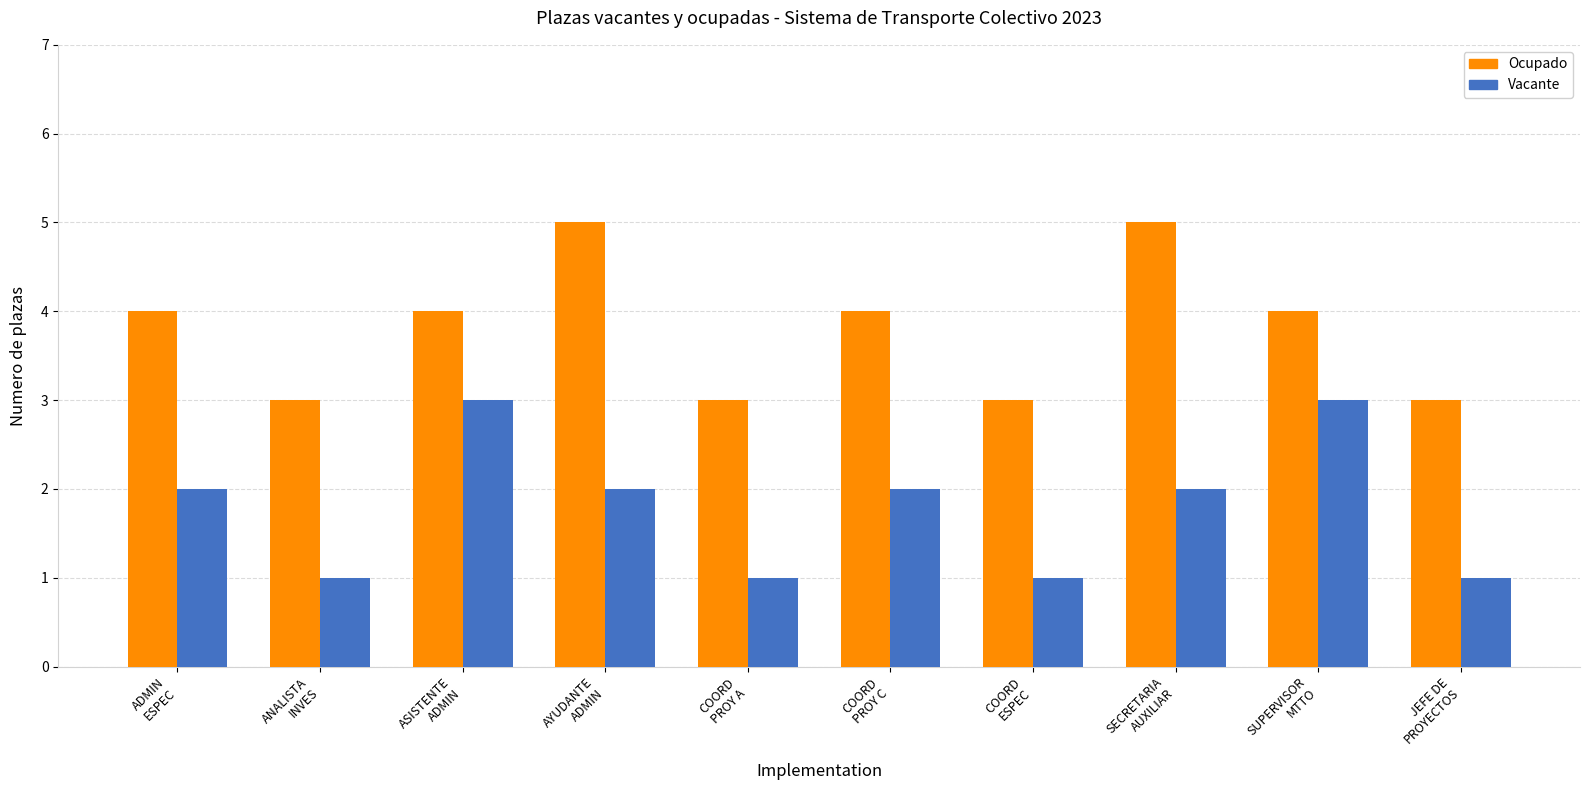

What is the highest value of the Vacante series?

3